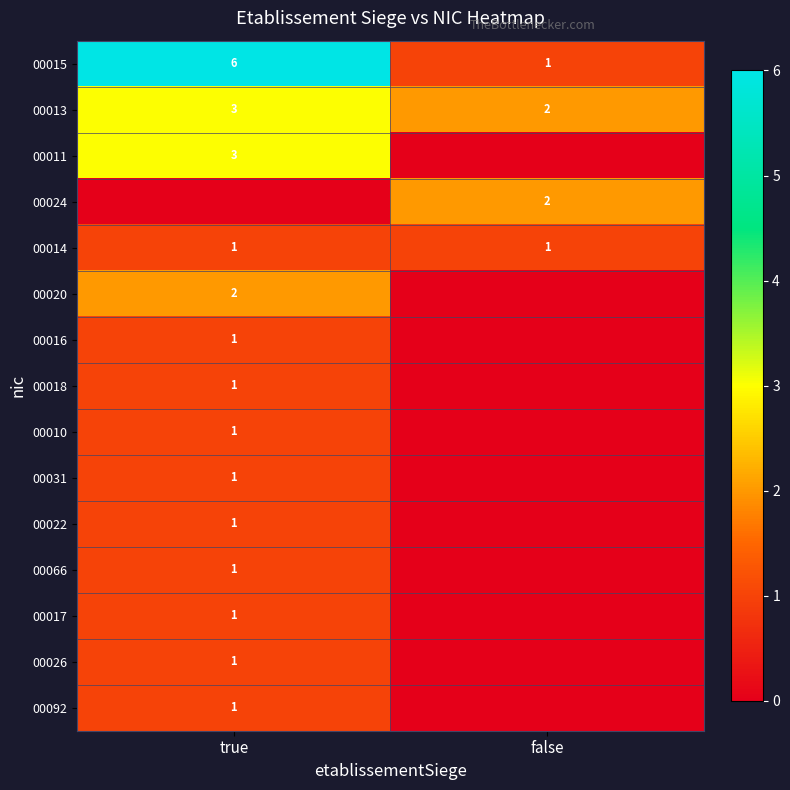

At which category does the chart reach its peak across all series?

true